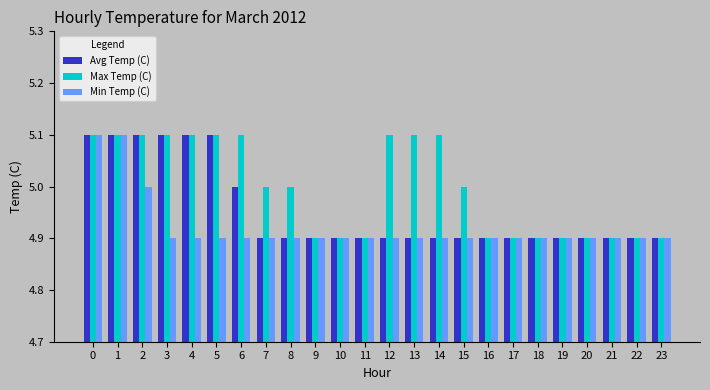

Rank the series by their average value, from lowest to highest.

Min Temp (C), Avg Temp (C), Max Temp (C)